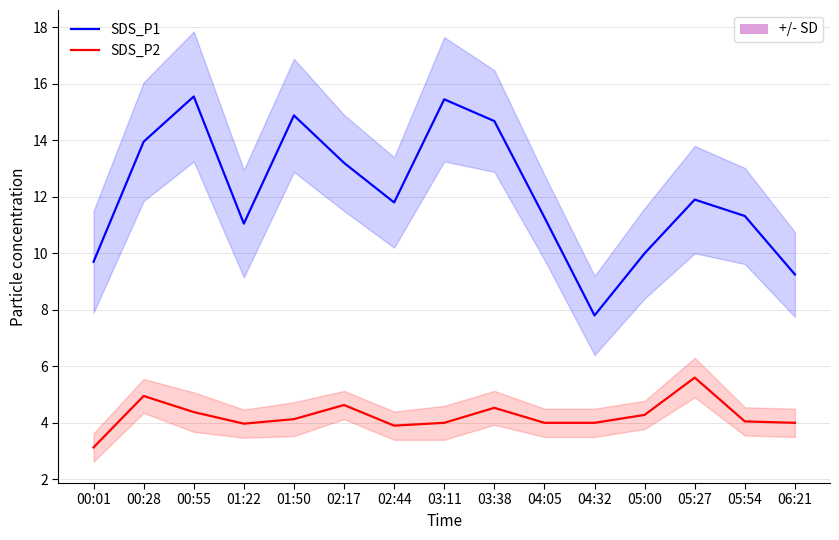

At which category is the sum across all series the highest?

00:55